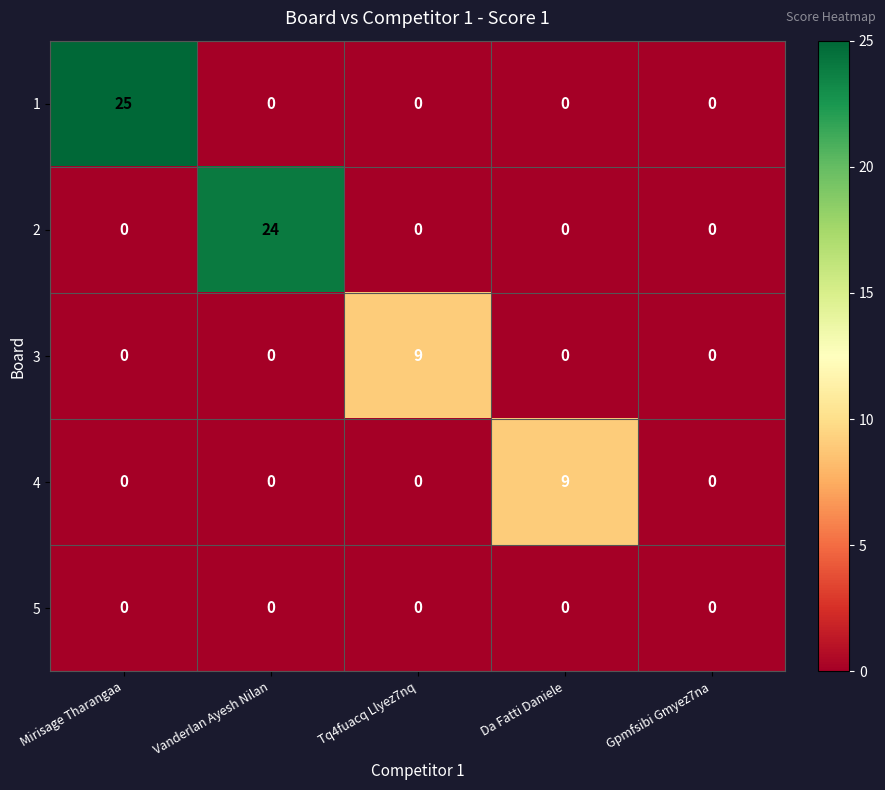

The value of 4 at Vanderlan Ayesh Nilan is 0. True or false?

True